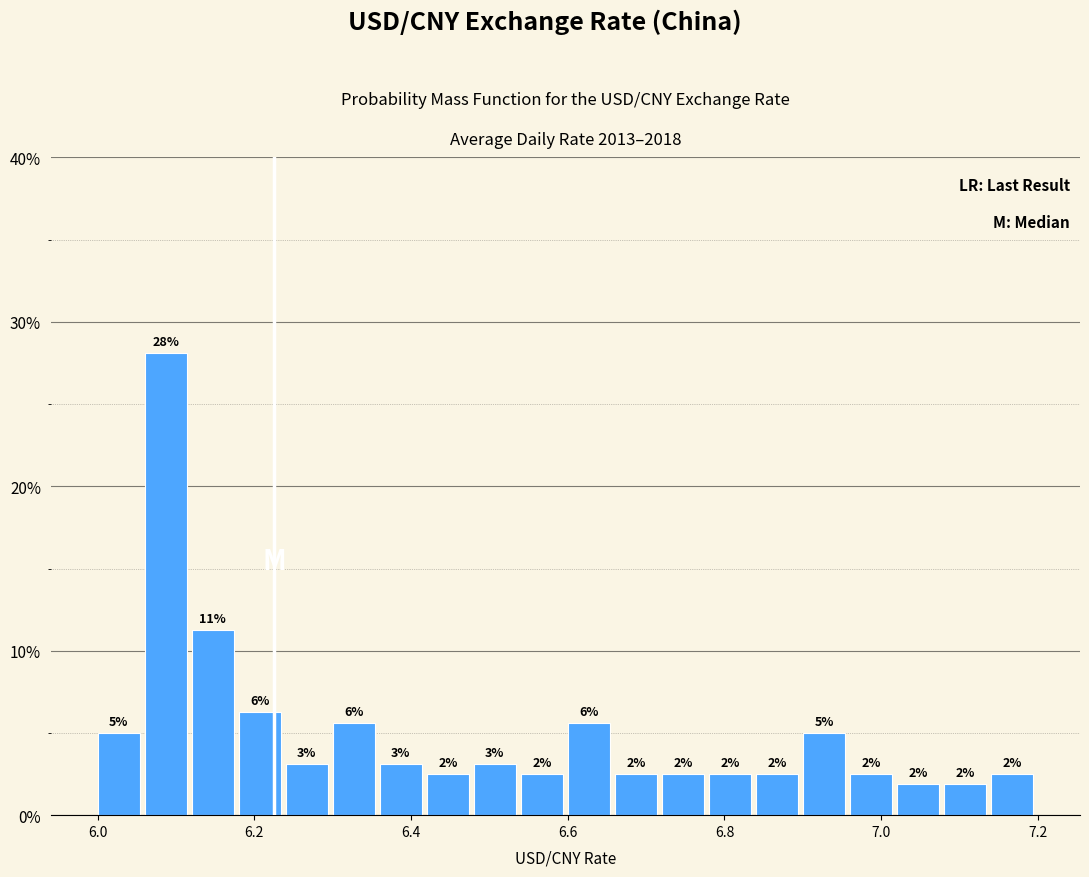

Around what value on the x-axis is the tallest bar? Give the approximate position of its centre, as read against the axis.

6.08